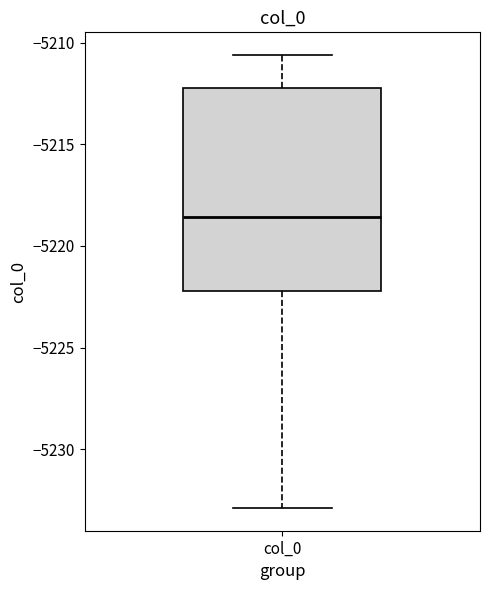

Read this box plot against the y-axis: the position of the median line, the range covered by the box, and the ends of both whiskers. The values are not printed on the chart, so give them approximately, as read against the axis.

median -5218.5, box -5222.0 to -5212.0, whiskers -5233.0 to -5210.5